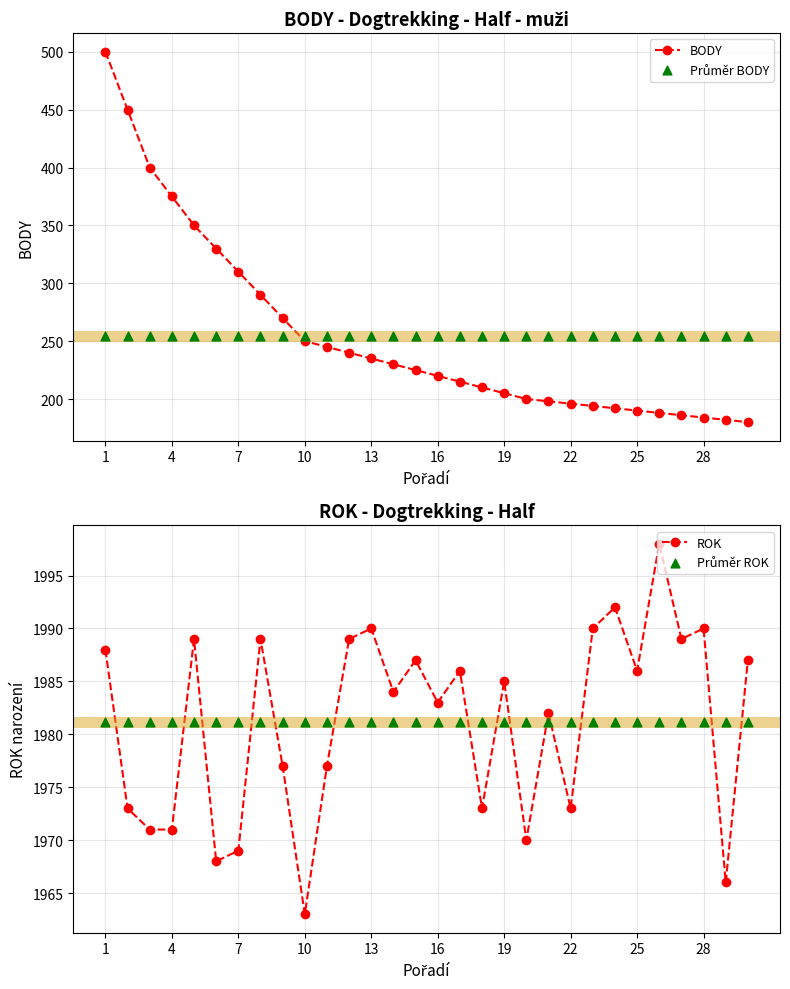

Which series has the largest total across all categories?

ROK